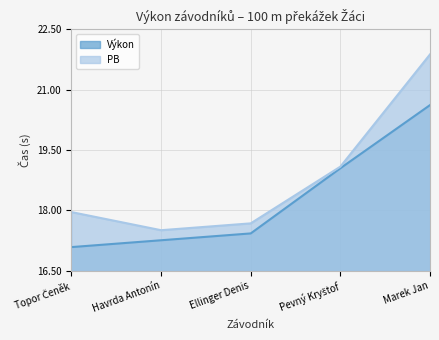

What is the label of the 3rd point from the left?

Ellinger Denis